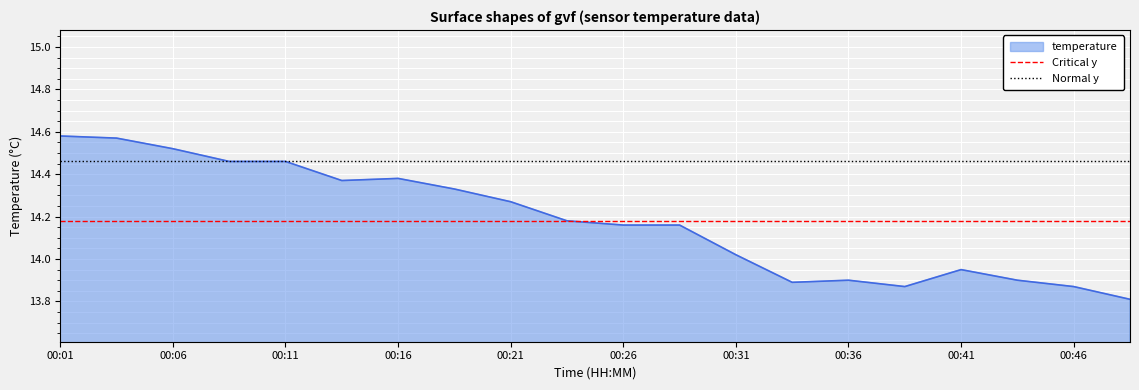

Where does the temperature series first go above 14?

00:01